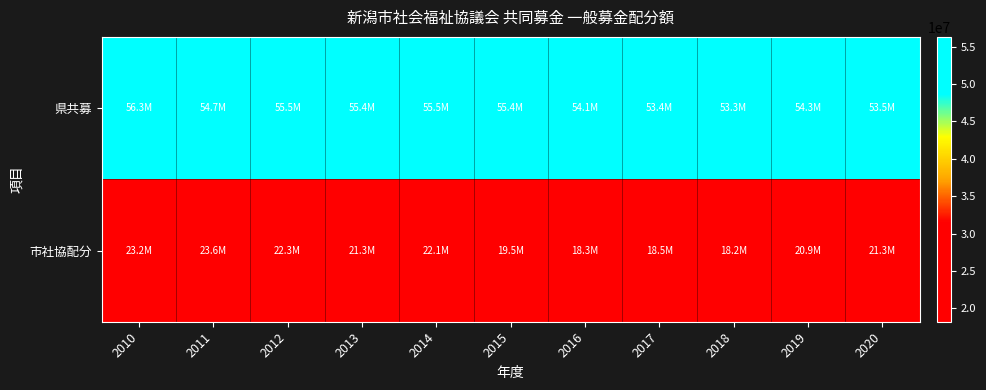

Count the number of categories in the chart.

11